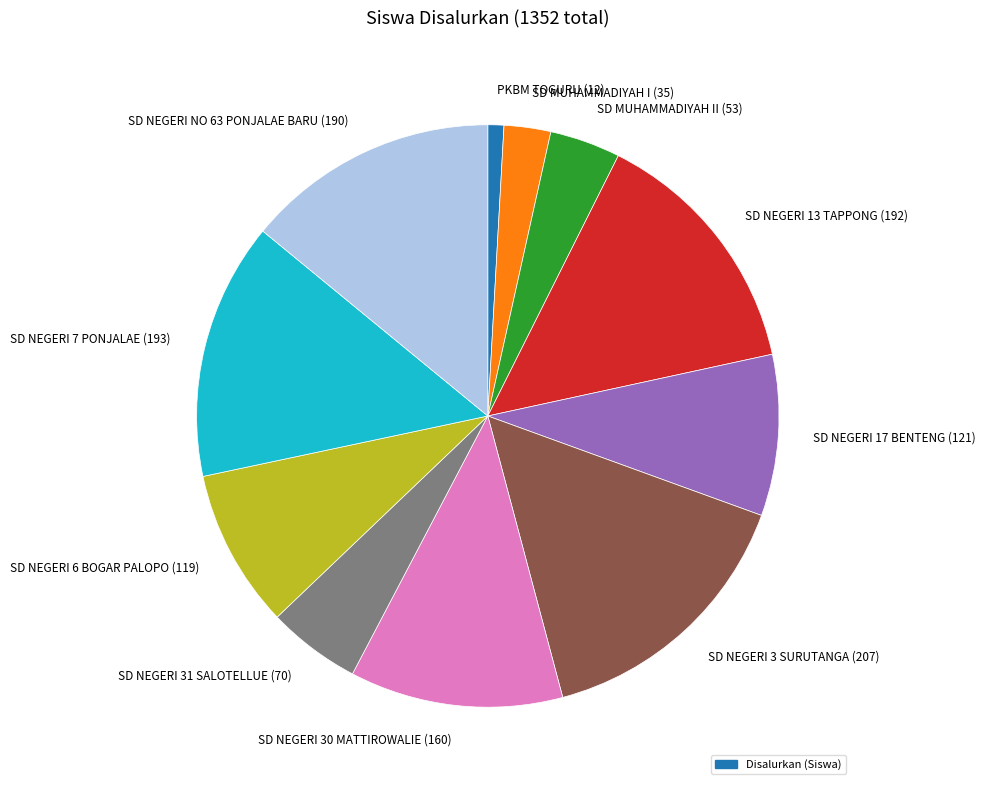

Does any single category account for the majority?

No